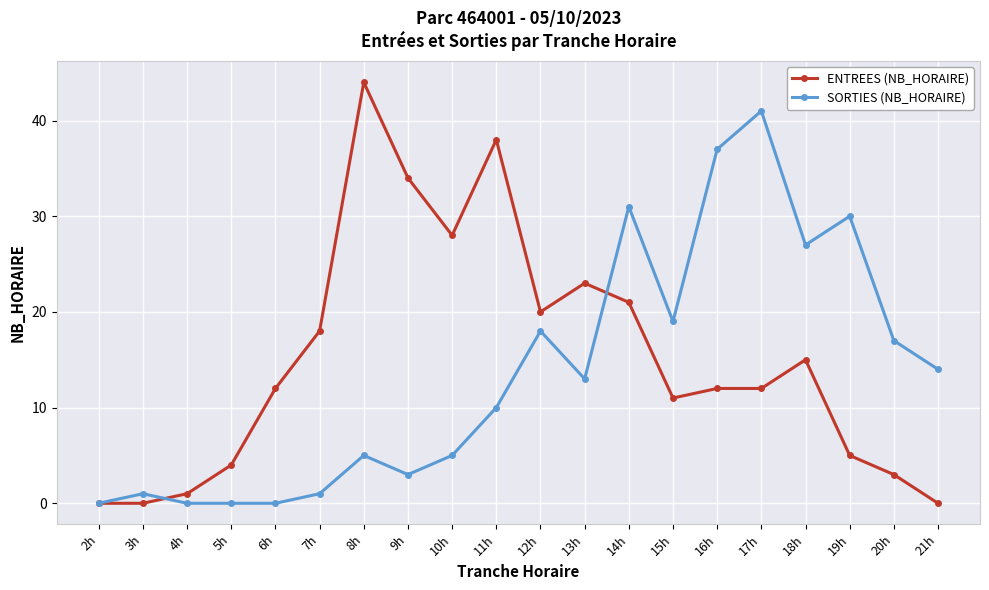

Is the value of SORTIES (NB_HORAIRE) at 21h greater than the value of ENTREES (NB_HORAIRE) at 15h?

Yes